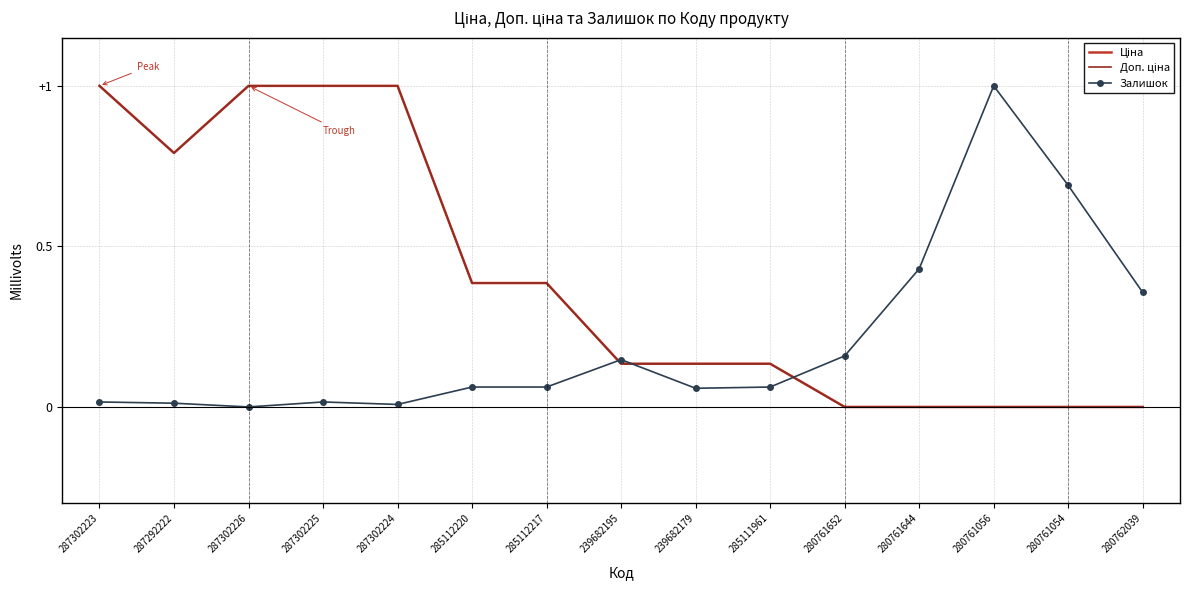

What is the difference between the Доп. ціна values at 287302225 and 280761652?

1.0